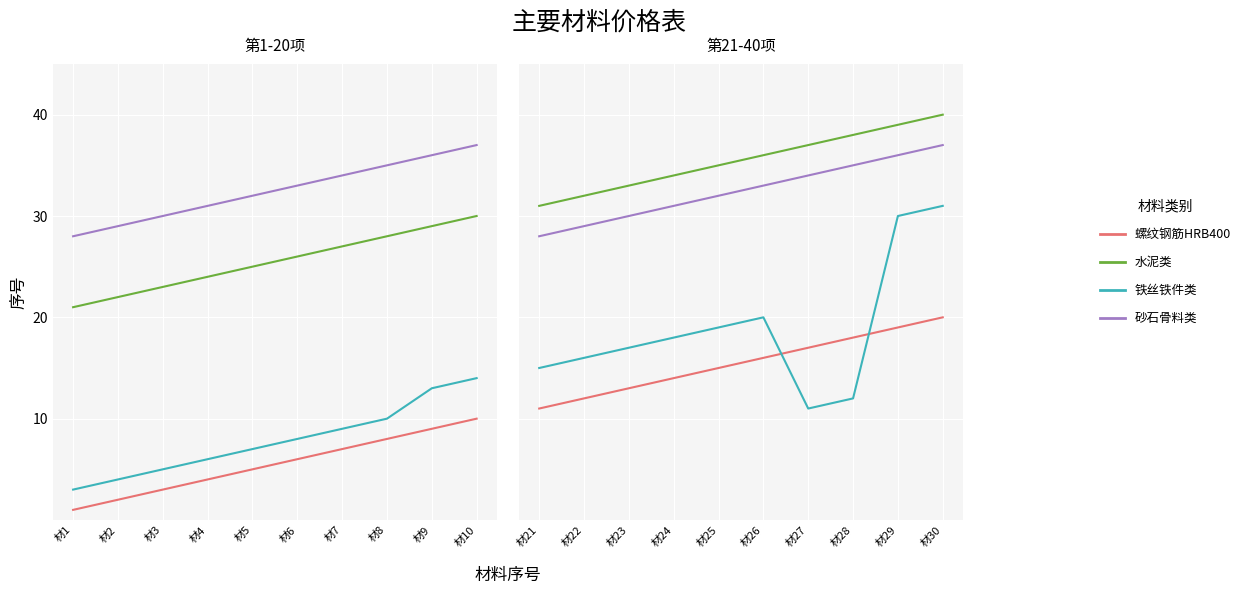

How many lines are shown in the chart?

4